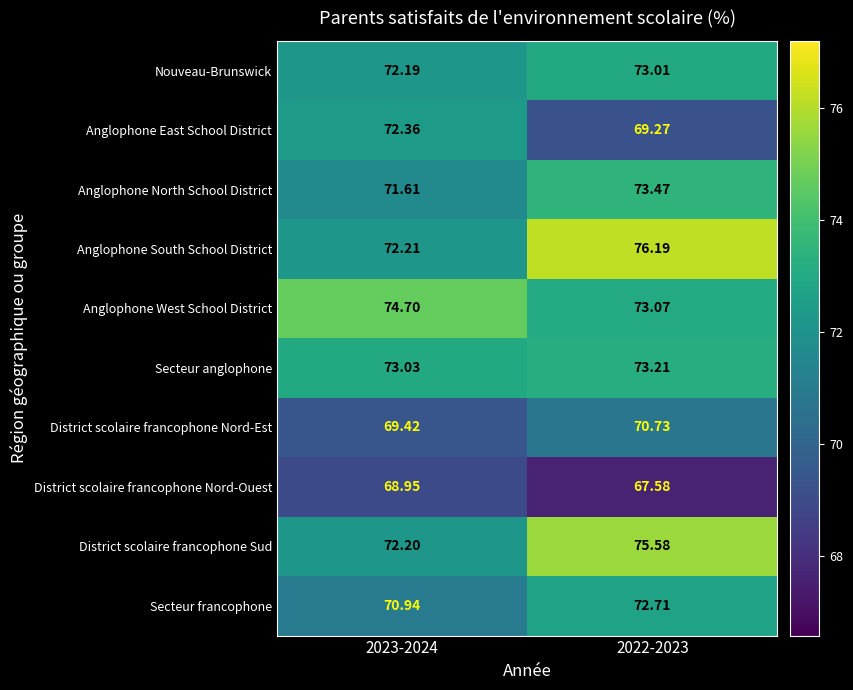

At how many categories does at least one series exceed 73?

2